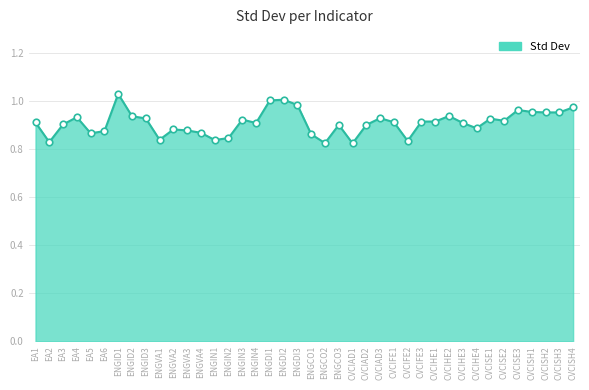

Which has a higher value, CVCIFE2 or ENGVA4?

ENGVA4